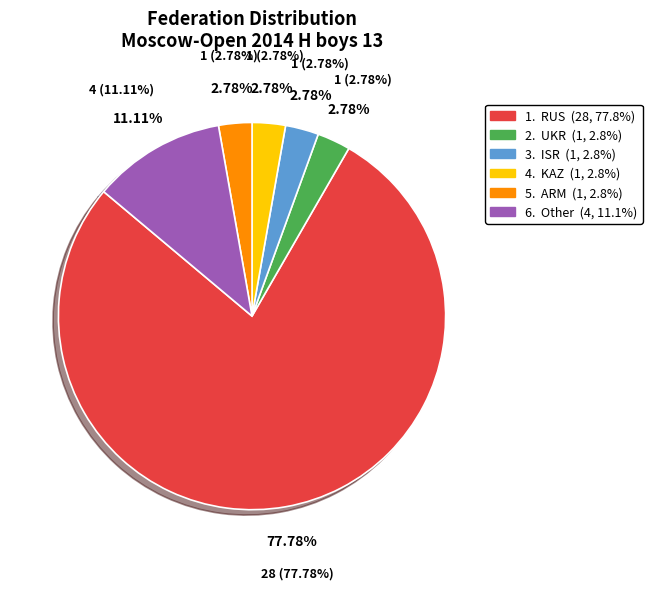

The ISR slice represents 1% of the pie. True or false?

False